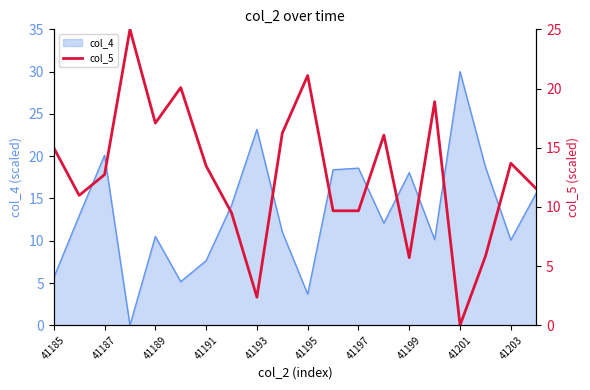

How many positive values are there?

19